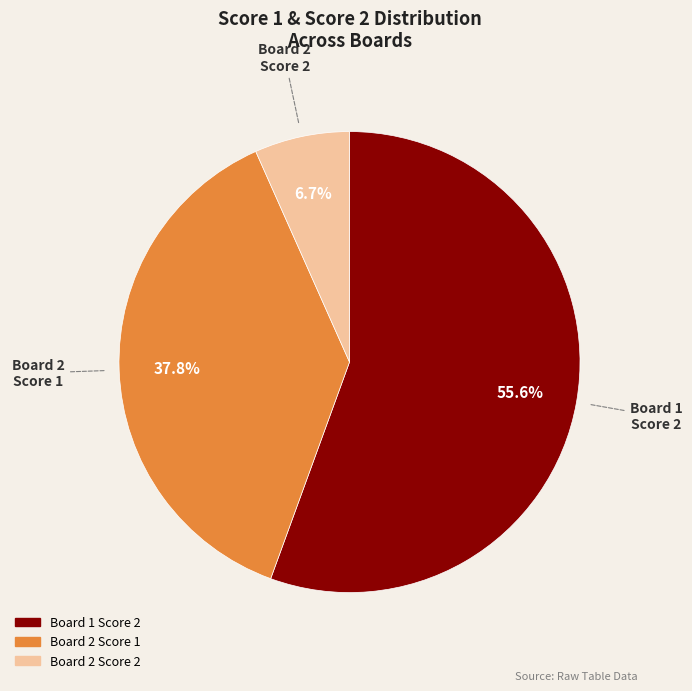

Is there any slice that represents more than half of the pie?

Yes